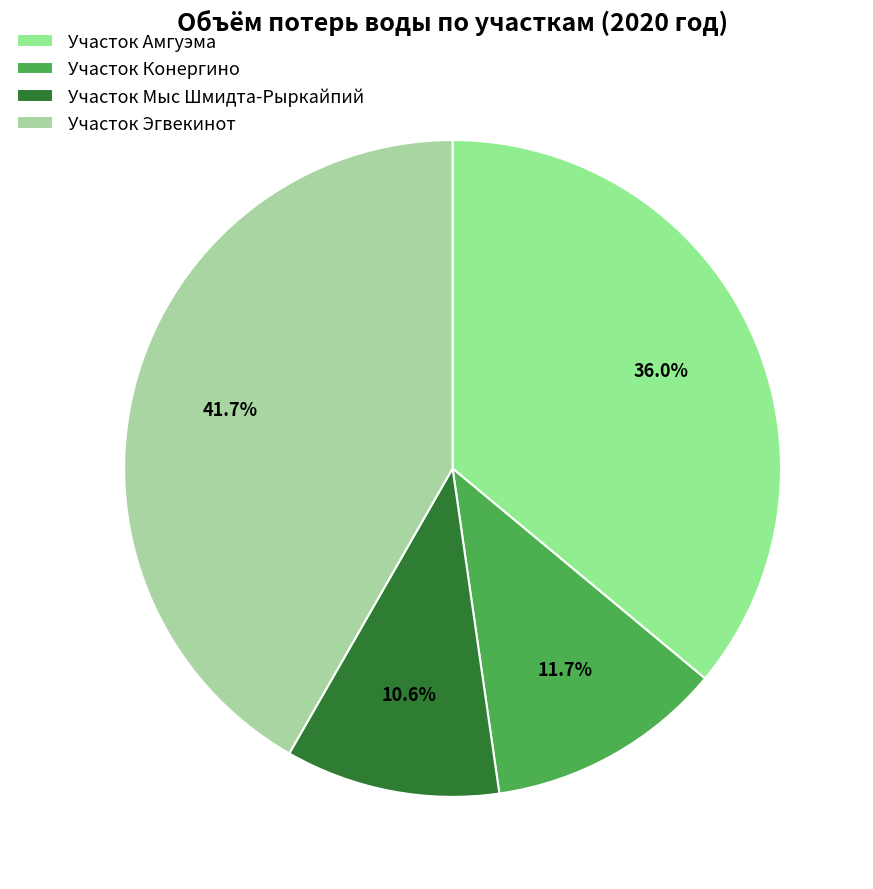

Is it true that Участок Амгуэма is 36% of the pie?

True